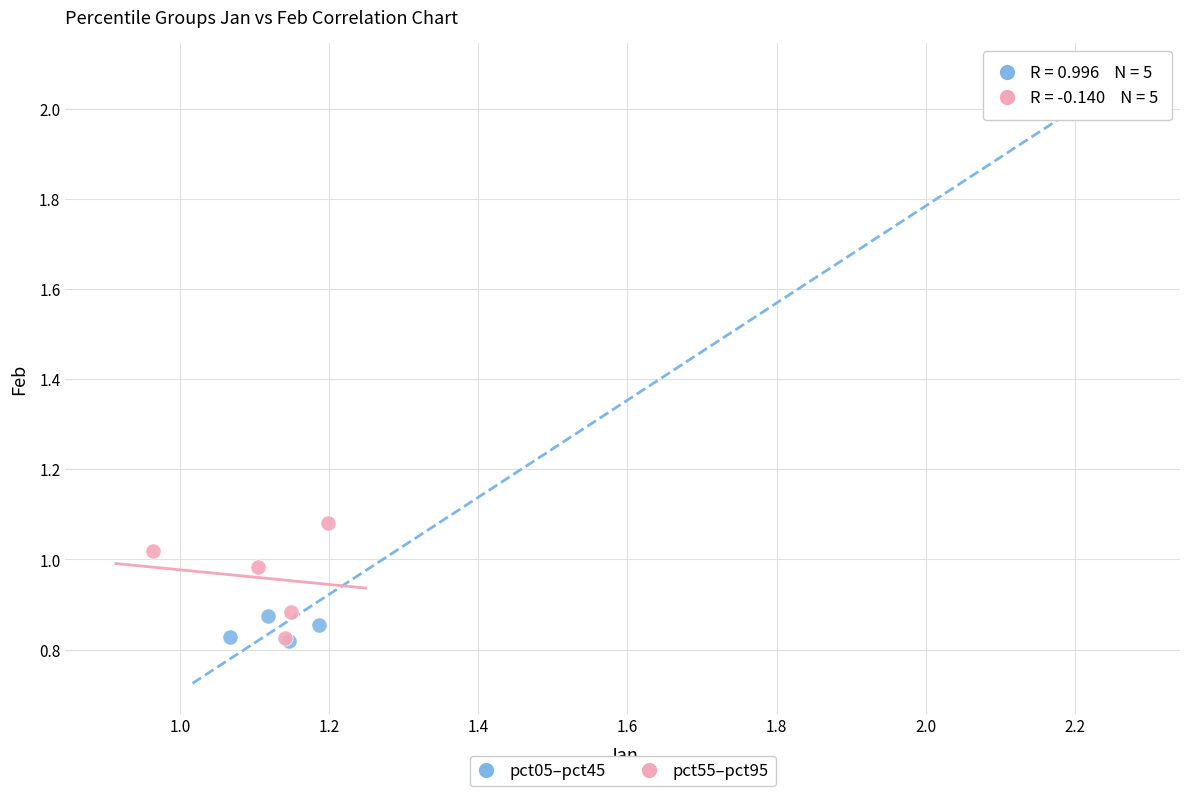

Which series reaches the maximum Y coordinate?

pct05–pct45